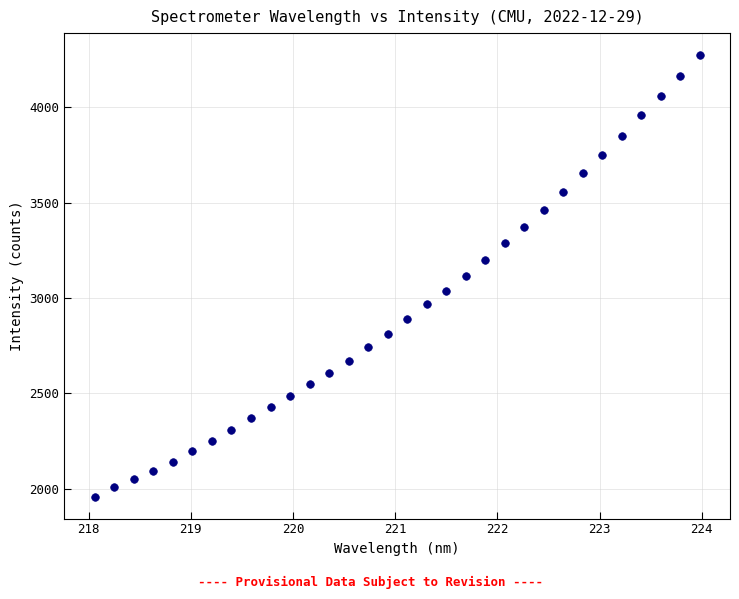

What is the range of X values (max minus min)?

5.9